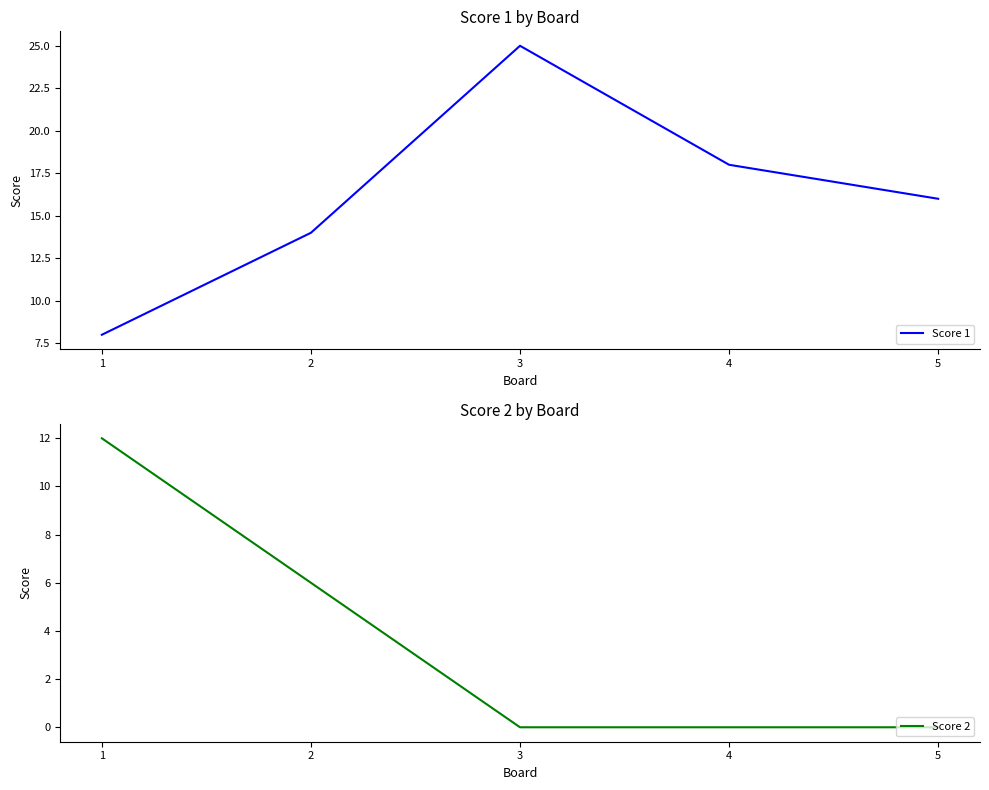

How many Score 1 values are between 14 and 18?

3